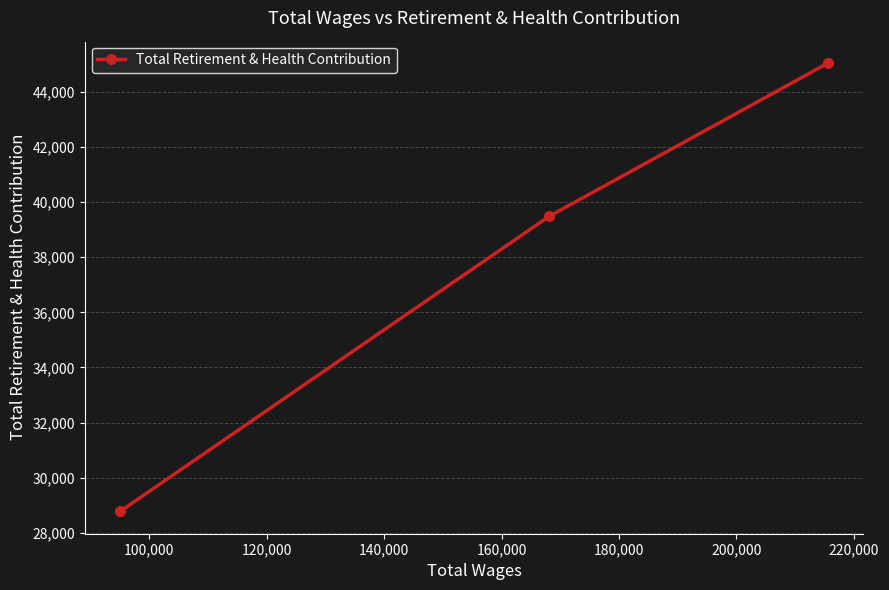

What is the value of the 1st point from the left?

28781